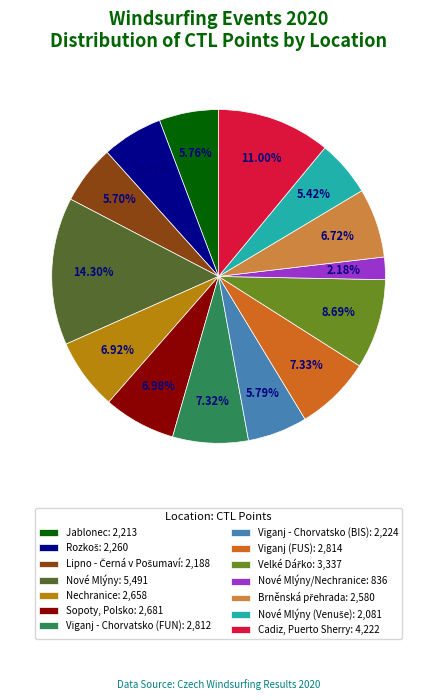

What is the ratio of the value at Sopoty, Polsko: 2,681 to the value at Viganj - Chorvatsko (BIS): 2,224?

1.2